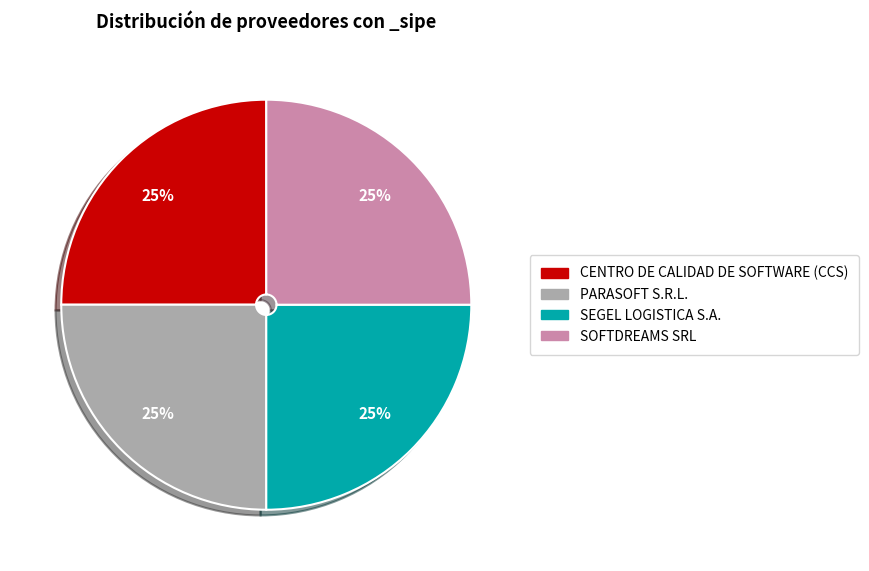

Approximately how many times larger is the value at SEGEL LOGISTICA S.A. compared to SOFTDREAMS SRL?

1.0